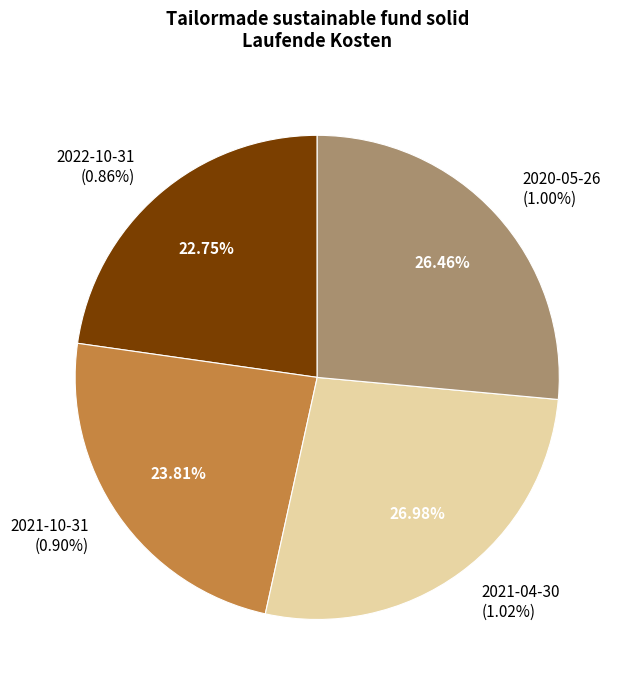

Which category has the smallest portion of the pie?

2022-10-31